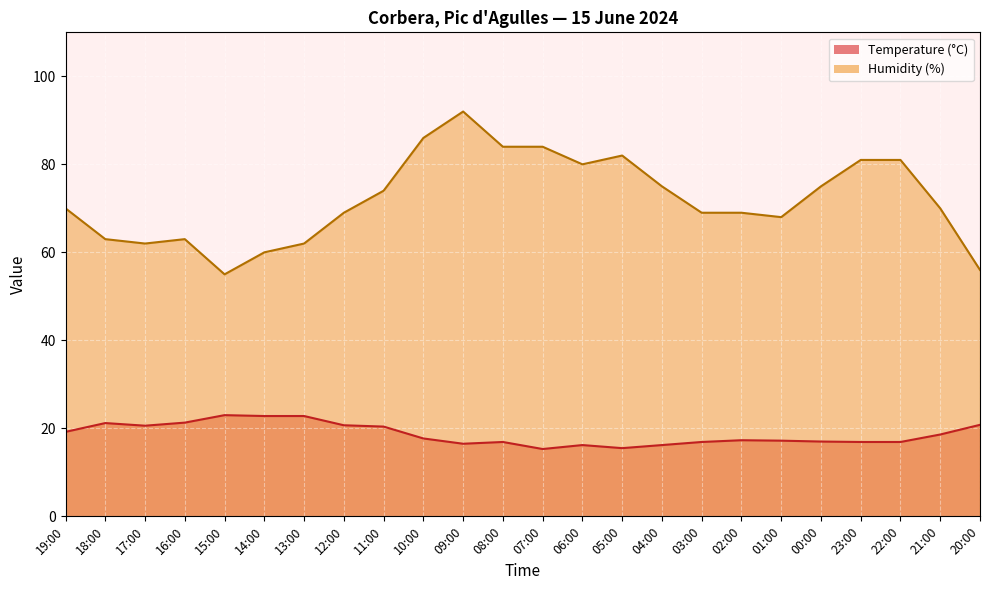

Rank the series by their average value, from highest to lowest.

Humidity (%), Temperature (°C)